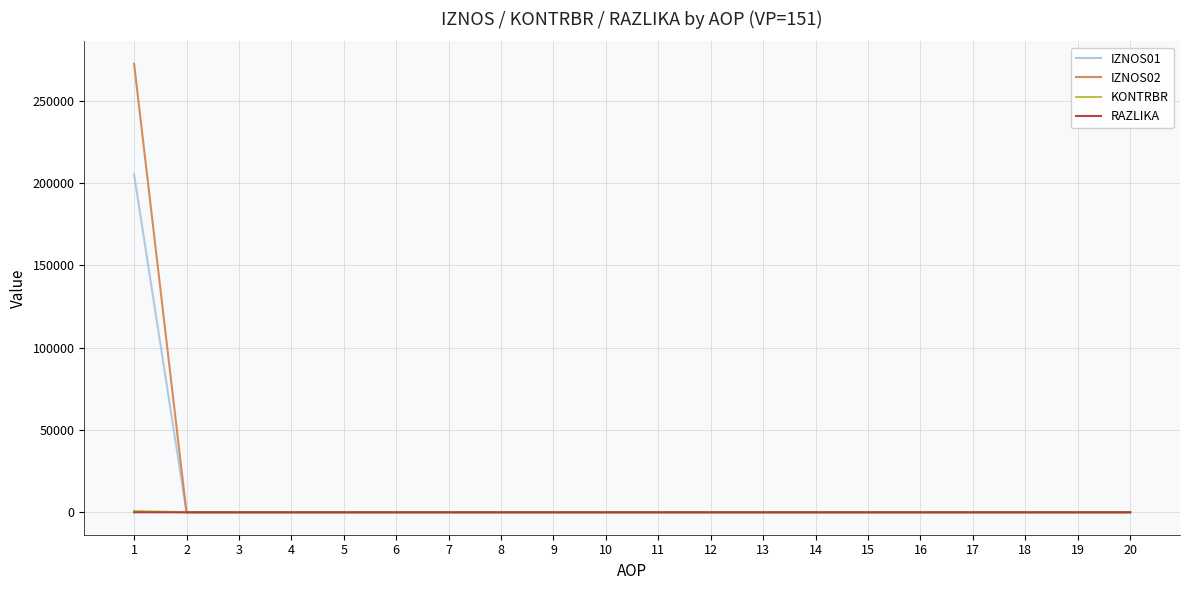

Is this an area chart (filled region under the line)?

No